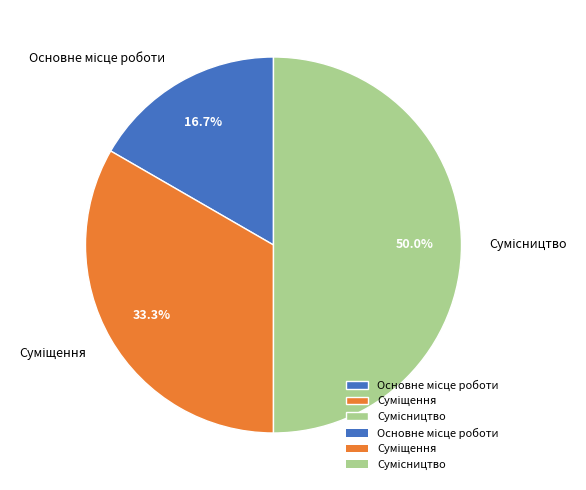

How many segments does this pie chart have?

3